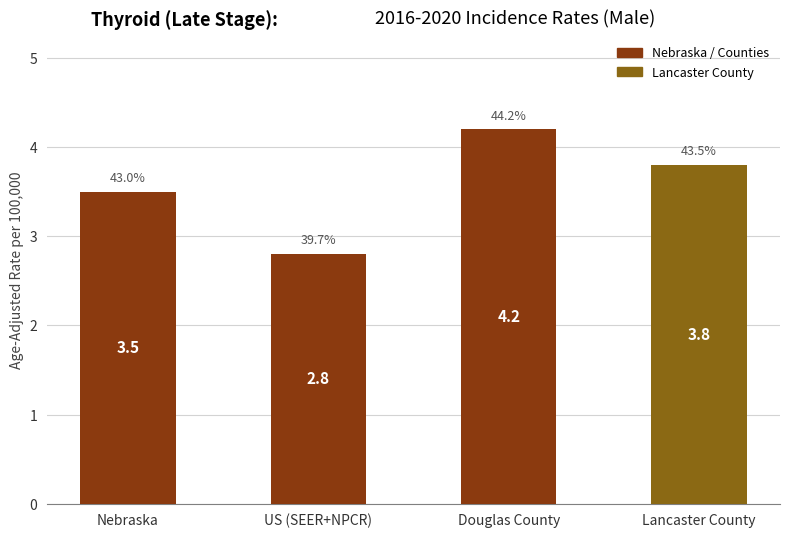

What is the maximum value shown in the chart?

4.2